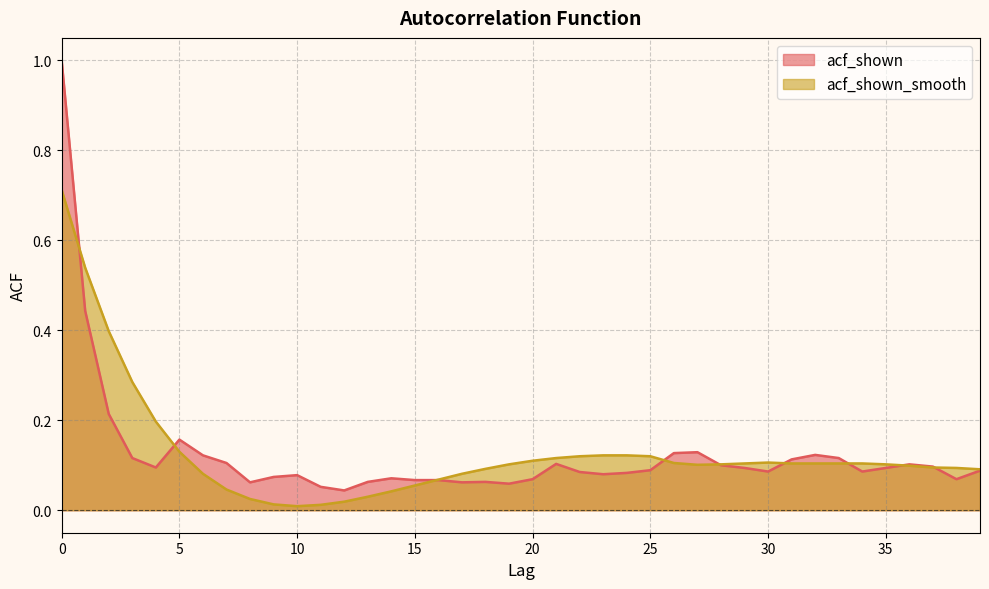

Reading left to right, extract all data points from this chart.

acf_shown: 1.0	0.4	0.2	0.1	0.1	0.2	0.1	0.1	0.1	0.1	0.1	0.1	0.0	0.1	0.1	0.1	0.1	0.1	0.1	0.1	0.1	0.1	0.1	0.1	0.1	0.1	0.1	0.1	0.1	0.1	0.1	0.1	0.1	0.1	0.1	0.1	0.1	0.1	0.1	0.1
acf_shown_smooth: 0.7	0.5	0.4	0.3	0.2	0.1	0.1	0.0	0.0	0.0	0.0	0.0	0.0	0.0	0.0	0.1	0.1	0.1	0.1	0.1	0.1	0.1	0.1	0.1	0.1	0.1	0.1	0.1	0.1	0.1	0.1	0.1	0.1	0.1	0.1	0.1	0.1	0.1	0.1	0.1